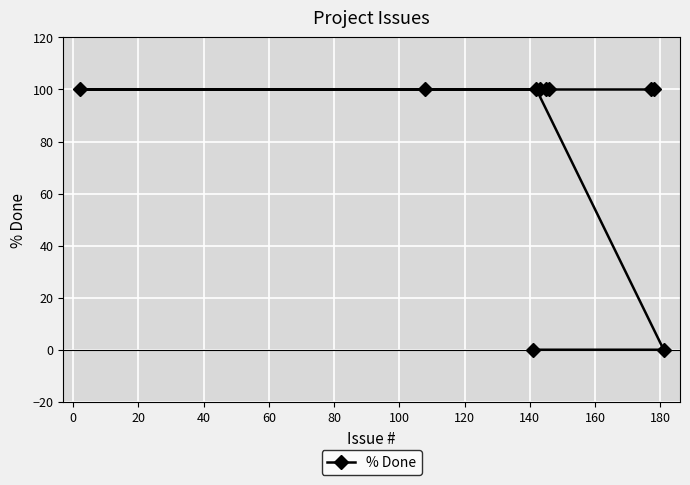

Count the number of categories in the chart.

10